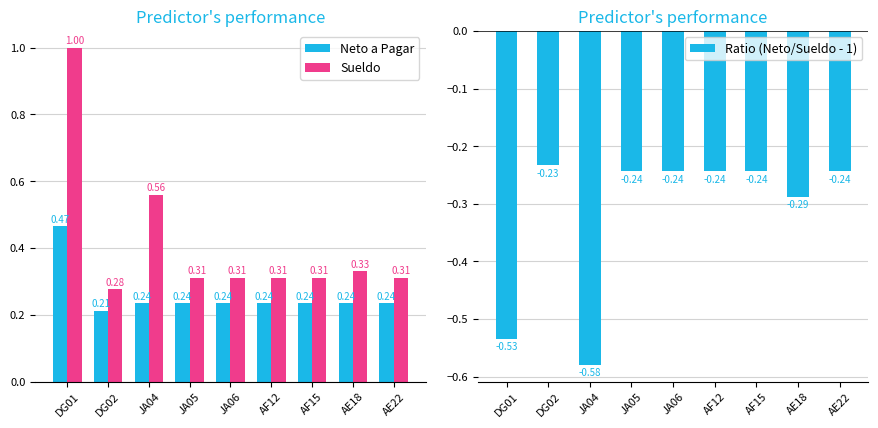

Which has a higher value, AE18 or JA04?

AE18